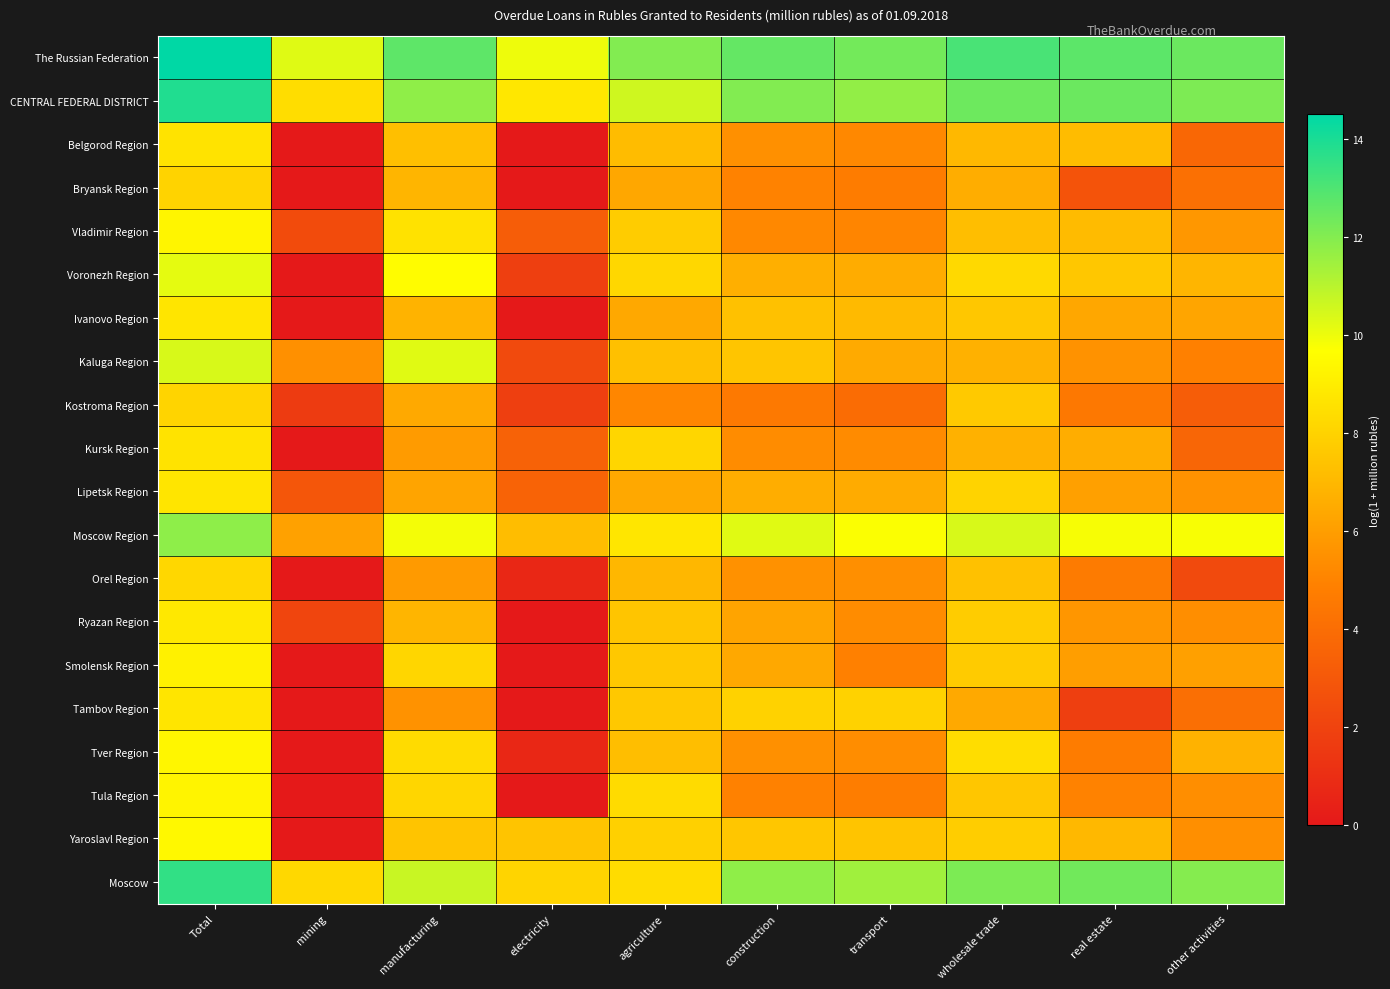

At how many categories does at least one series exceed 13?

2